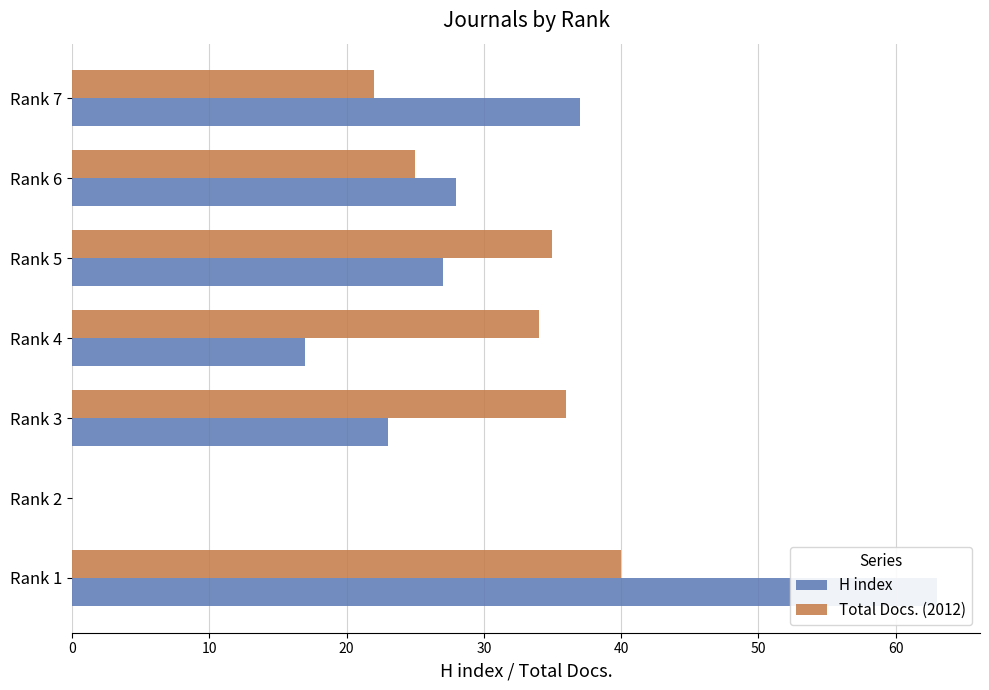

Rank the series by their average value, from lowest to highest.

Total Docs. (2012), H index